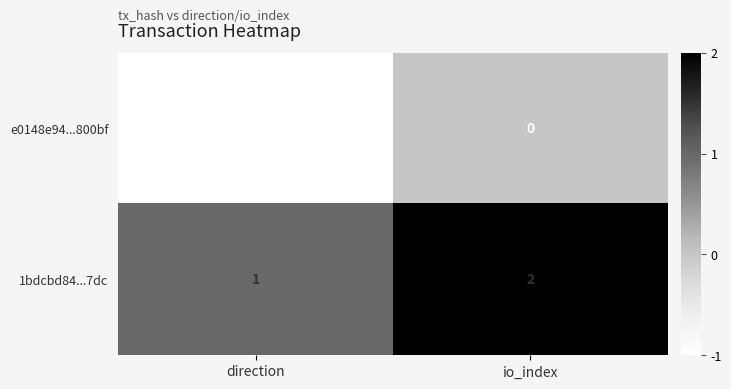

Rank the series by their average value, from lowest to highest.

e0148e94...800bf, 1bdcbd84...7dc